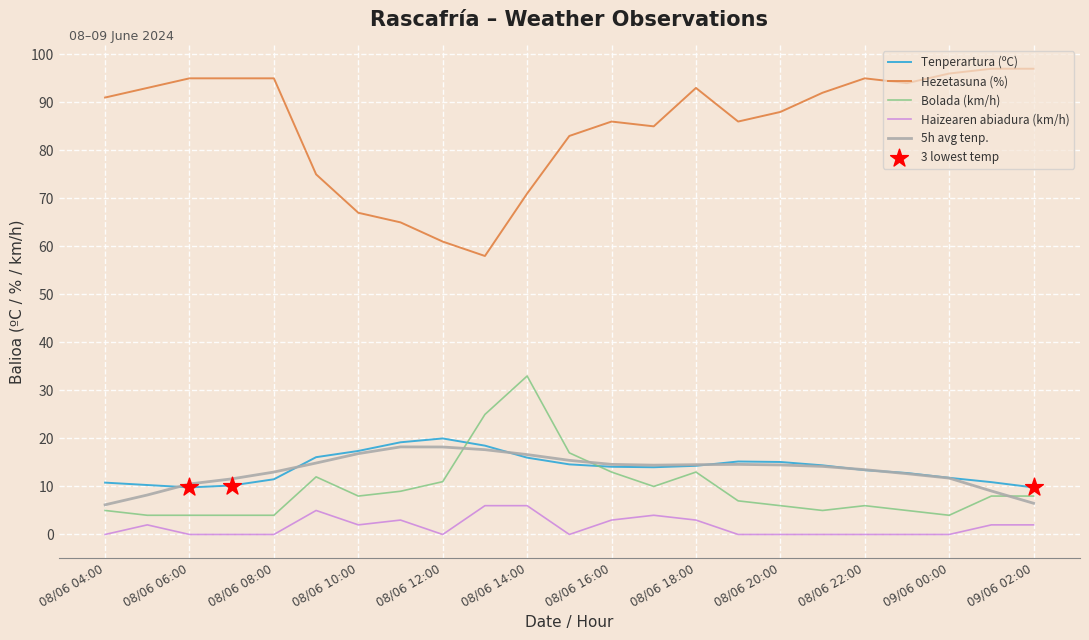

Which series has the largest total across all categories?

Hezetasuna (%)